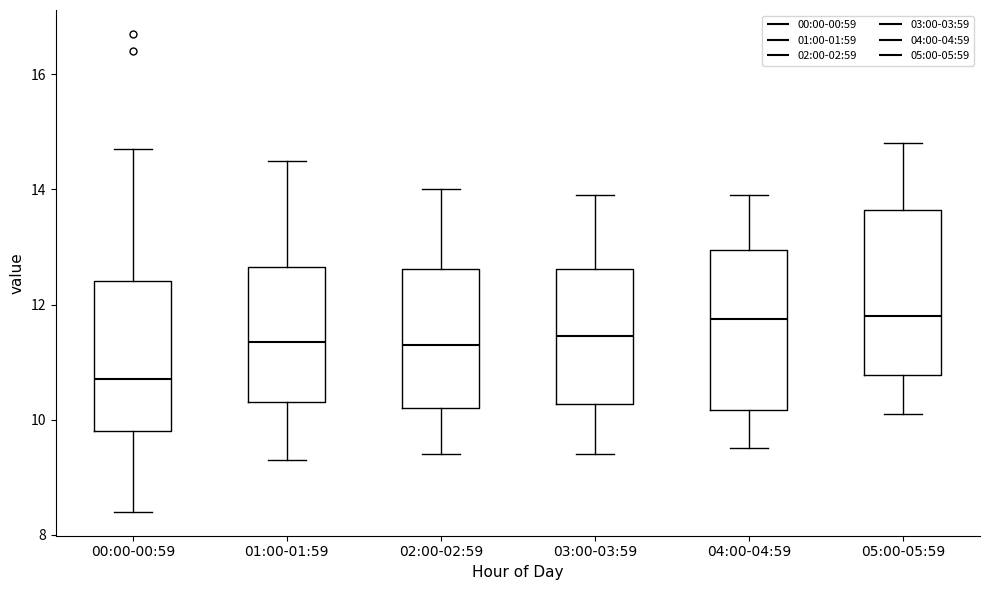

Reading left to right, read every box against the y-axis: the position of its median line, the range the box covers, and the ends of its whiskers. The values are not printed on the chart, so give them approximately, as read against the axis.

00:00-00:59: median 10.8, box 9.8 to 12.4, whiskers 8.4 to 14.8
01:00-01:59: median 11.4, box 10.4 to 12.6, whiskers 9.4 to 14.6
02:00-02:59: median 11.4, box 10.2 to 12.6, whiskers 9.4 to 14.0
03:00-03:59: median 11.4, box 10.2 to 12.6, whiskers 9.4 to 14.0
04:00-04:59: median 11.8, box 10.2 to 13.0, whiskers 9.6 to 14.0
05:00-05:59: median 11.8, box 10.8 to 13.6, whiskers 10.2 to 14.8